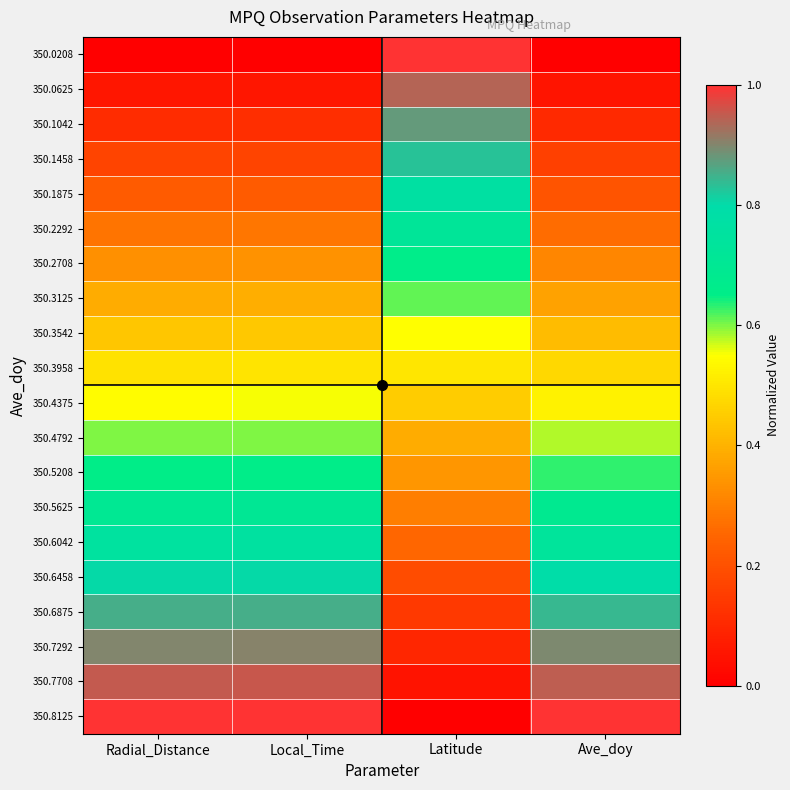

What is the maximum value shown in the chart?

1.0